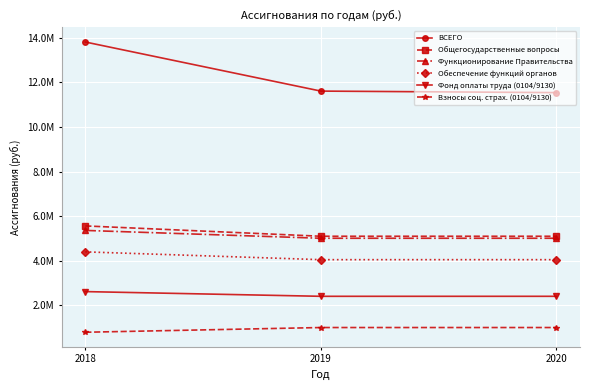

Which has a higher value, 2019 or 2018?

2018